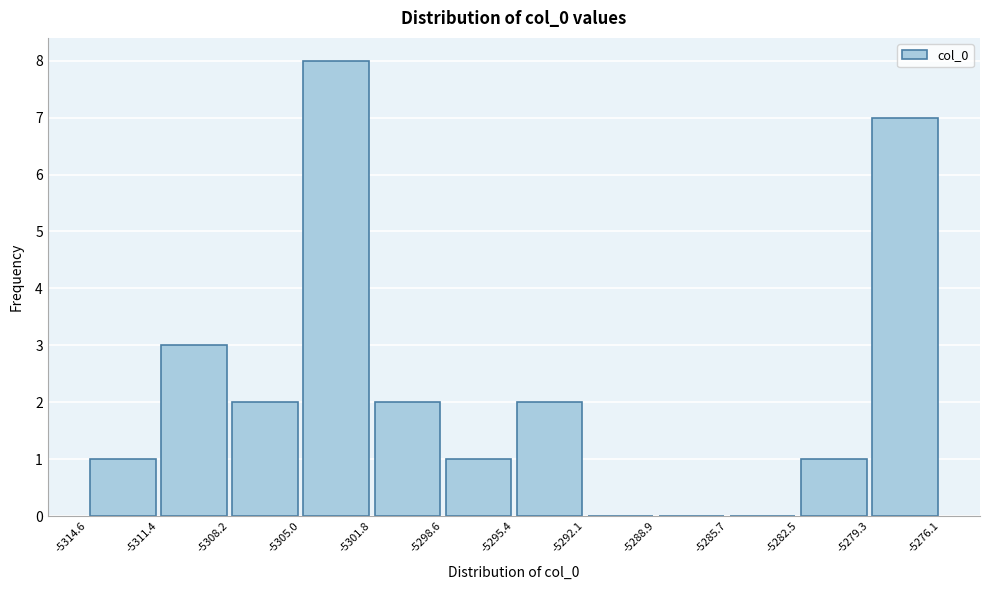

Reading left to right, list every bar in this chart as the range it spans on the x-axis followed by its height. The values are not printed on the chart, so give them approximately, as read against the axis.

-5314.6 to -5311.4: 1
-5311.4 to -5308.2: 3
-5308.2 to -5305.0: 2
-5305.0 to -5301.8: 8
-5301.8 to -5298.6: 2
-5298.6 to -5295.4: 1
-5295.4 to -5292.1: 2
-5292.1 to -5288.9: 0
-5288.9 to -5285.7: 0
-5285.7 to -5282.5: 0
-5282.5 to -5279.3: 1
-5279.3 to -5276.1: 7